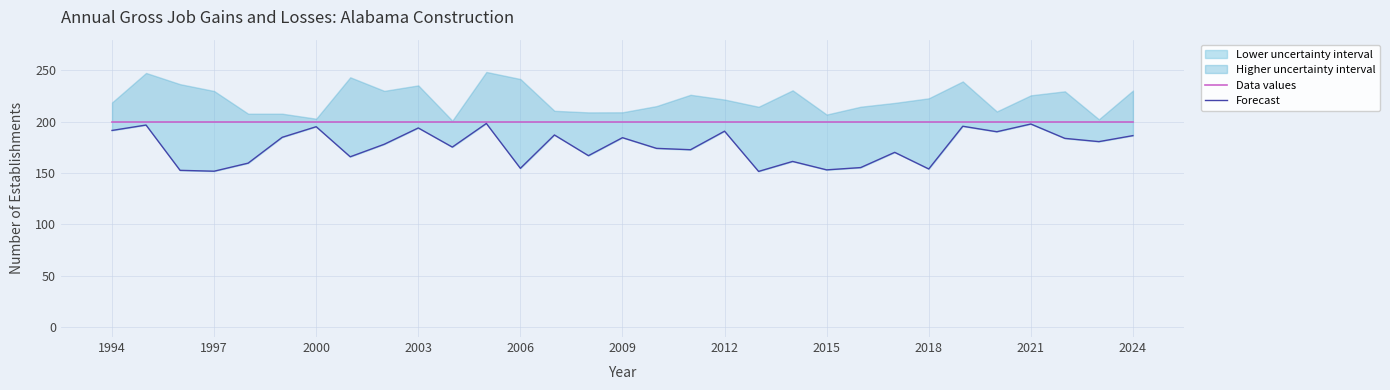

Does the chart display data point markers on the line(s)?

No